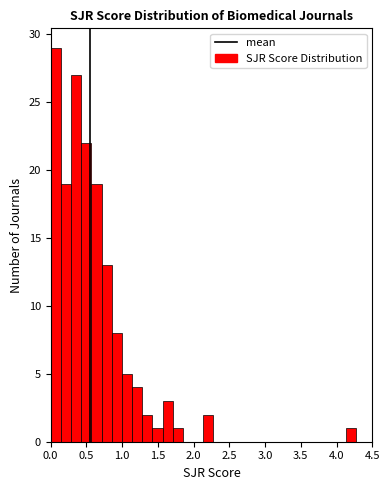

Read against the x-axis, roughly where is the centre of the tallest bar?

0.05